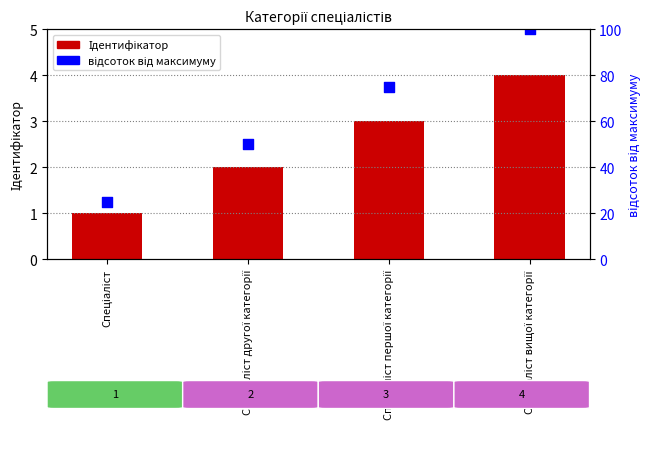

Which series reaches the maximum Y coordinate?

відсоток від максимуму